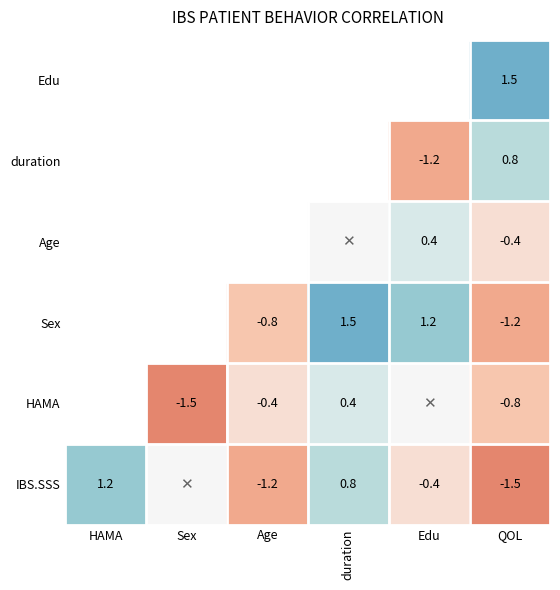

Is the value of duration at QOL greater than the value of IBS.SSS at HAMA?

No